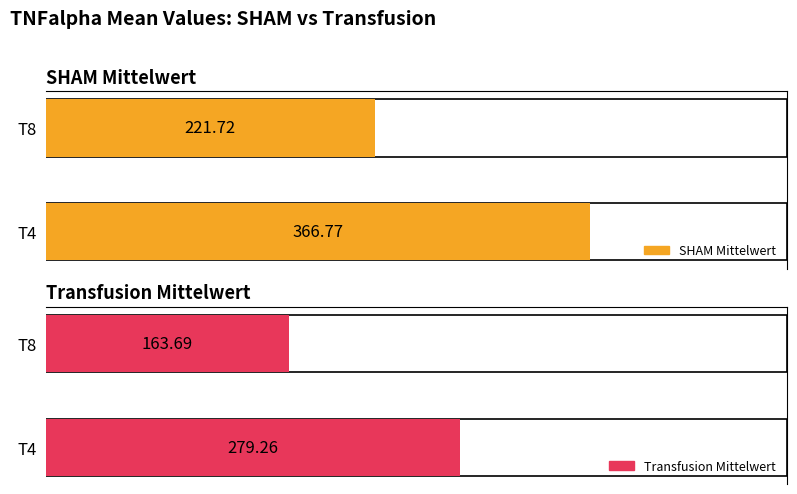

True or false: Transfusion Mittelwert has a value of 163.7 at T8.

True